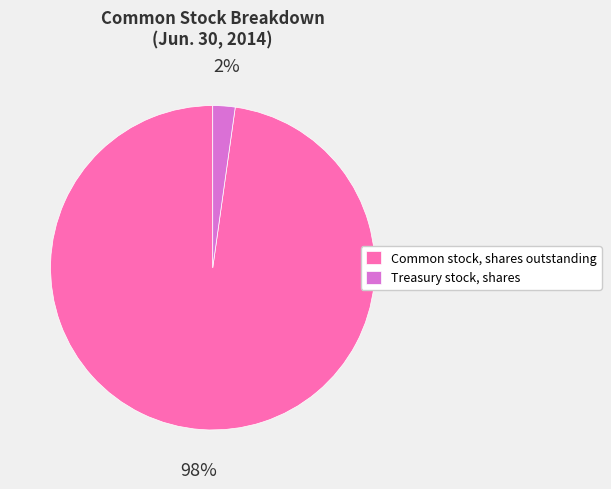

Is there any slice that represents more than half of the pie?

Yes